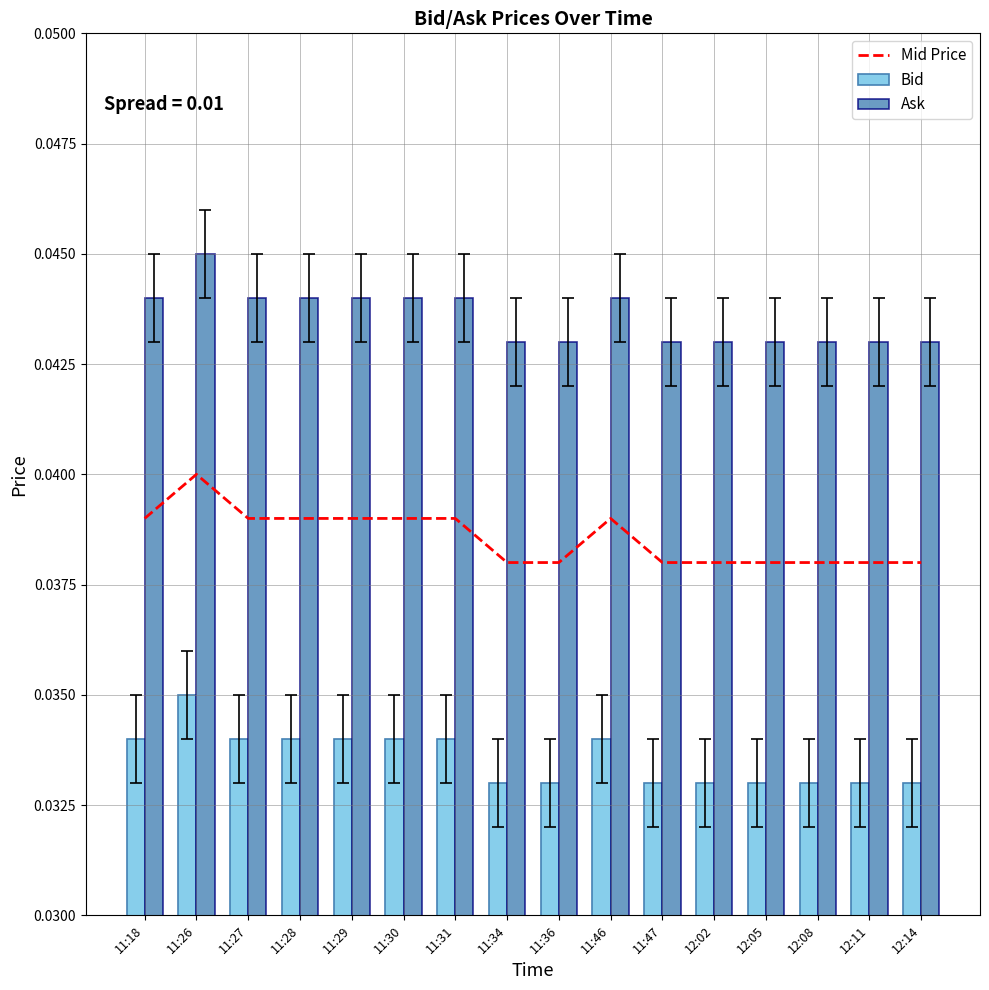

How many data points does each series have?

16